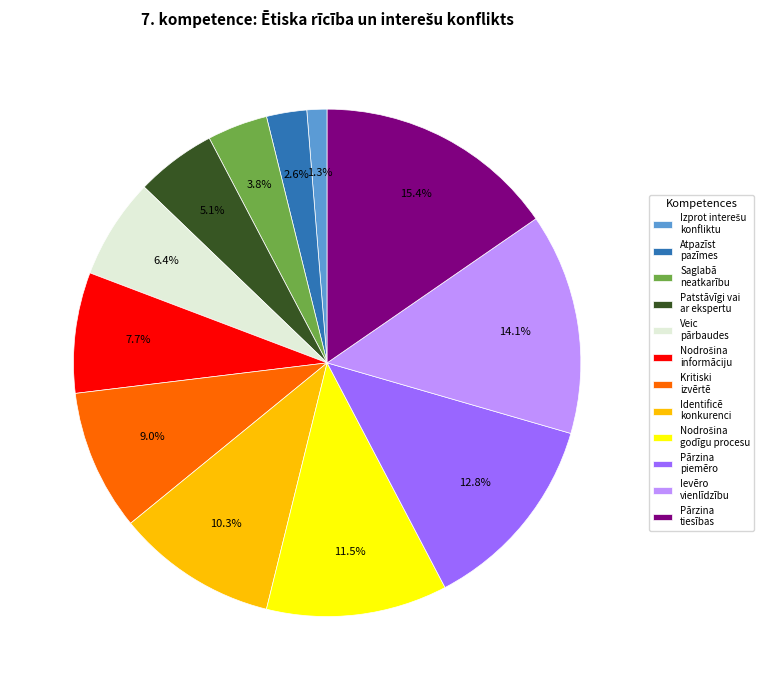

Between Ievēro vienlīdzību and Saglabā neatkarību, which is larger?

Ievēro vienlīdzību